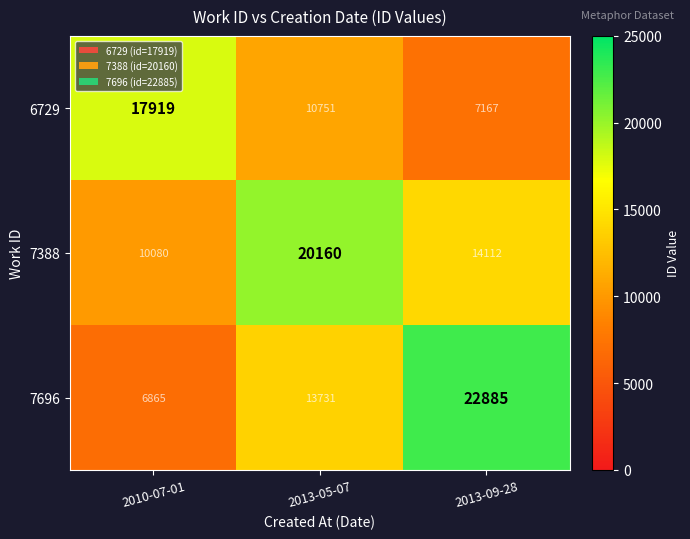

Rank the series at 2010-07-01 from lowest to highest value.

7696, 7388, 6729